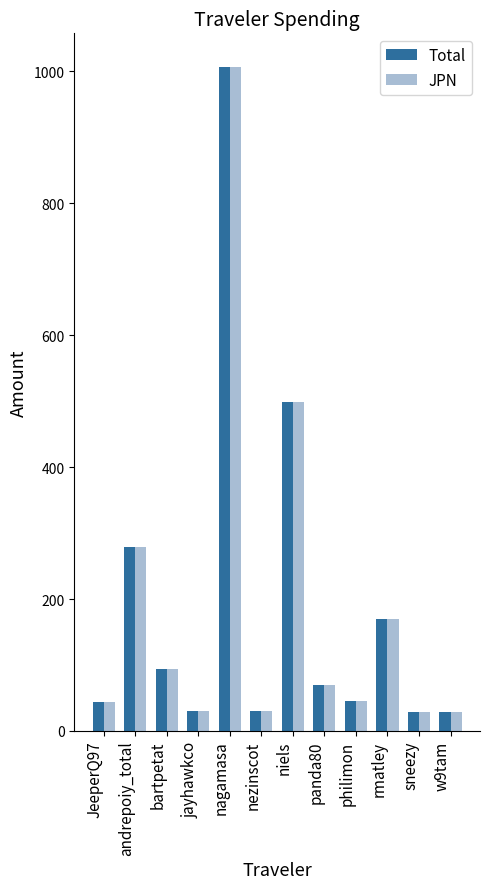

The JPN series shows 44.0 at JeeperQ97. True or false?

True